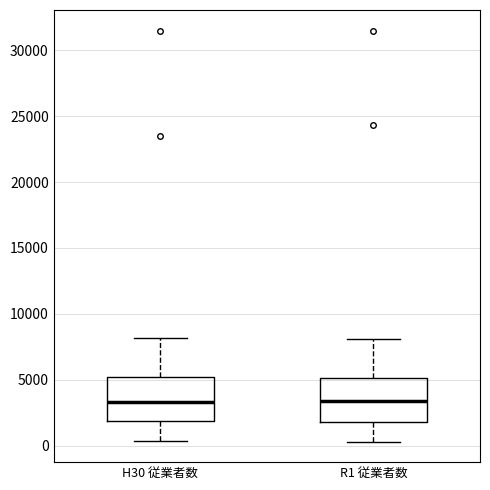

Reading left to right, read every box against the y-axis: the position of its median line, the range the box covers, and the ends of its whiskers. The values are not printed on the chart, so give them approximately, as read against the axis.

H30 従業者数: median 3500, box 2000 to 5000, whiskers 500 to 8000
R1 従業者数: median 3500, box 2000 to 5000, whiskers 500 to 8000